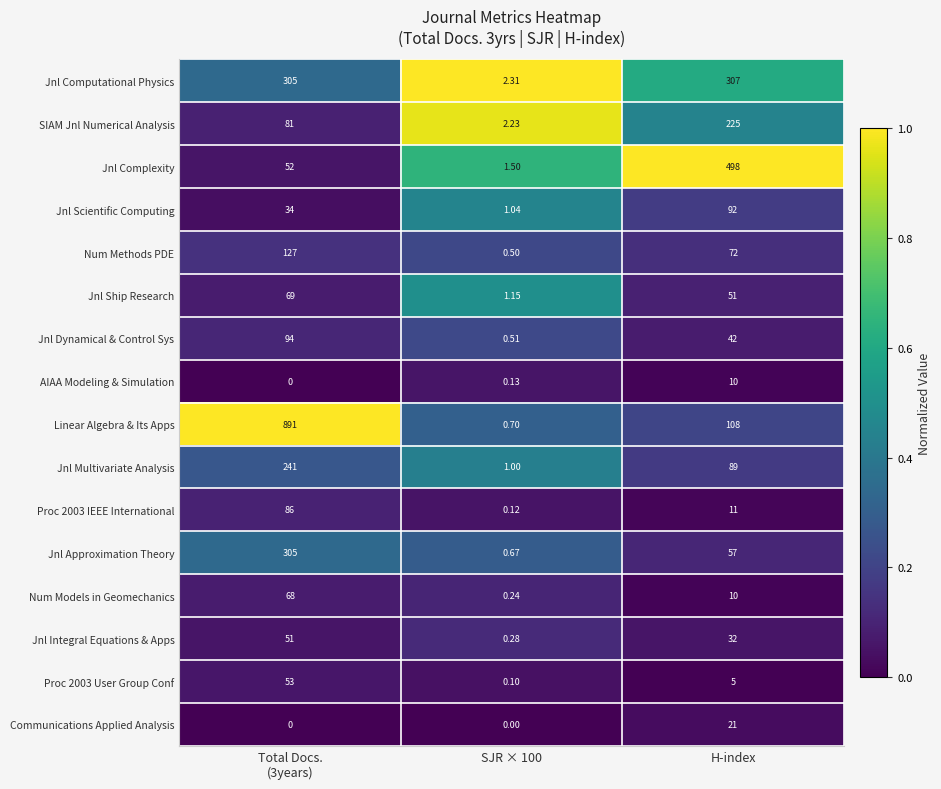

Where is Jnl Dynamical & Control Sys nearest to the value 47?

H-index